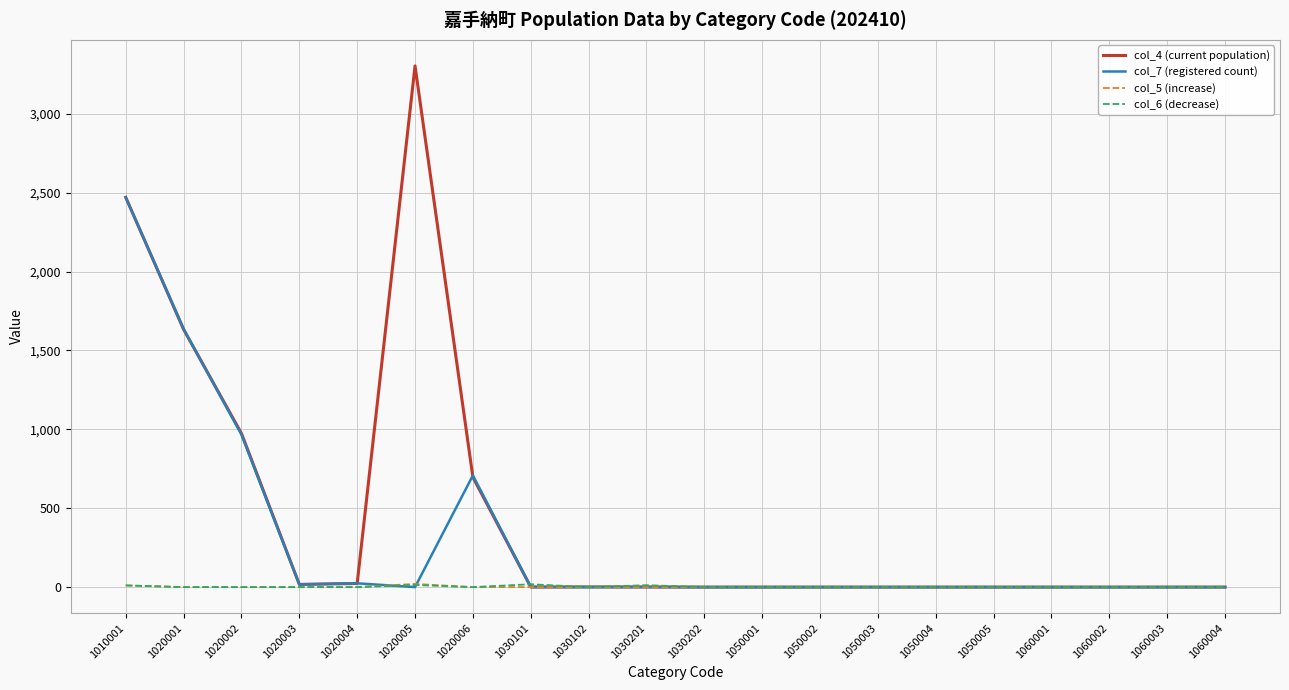

What is the greatest value displayed?

3303